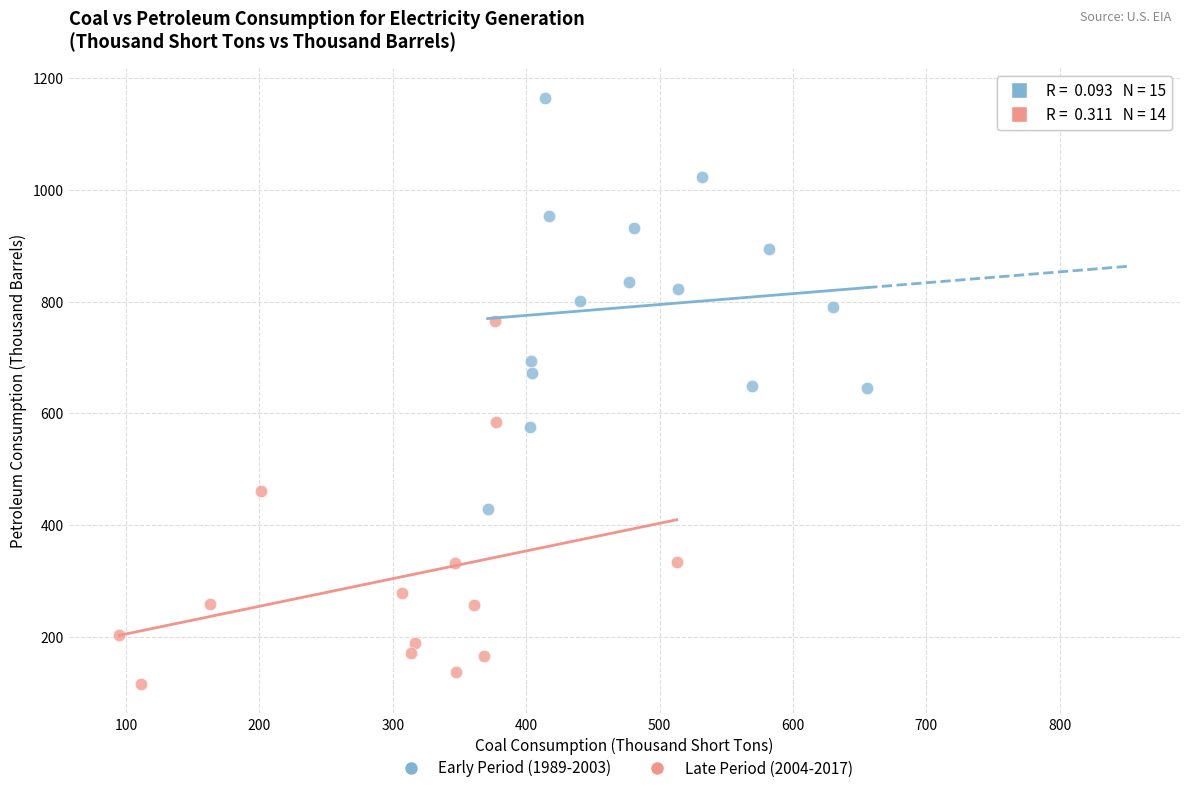

What are all the series names shown in the legend?

Early Period (1989-2003), Late Period (2004-2017)